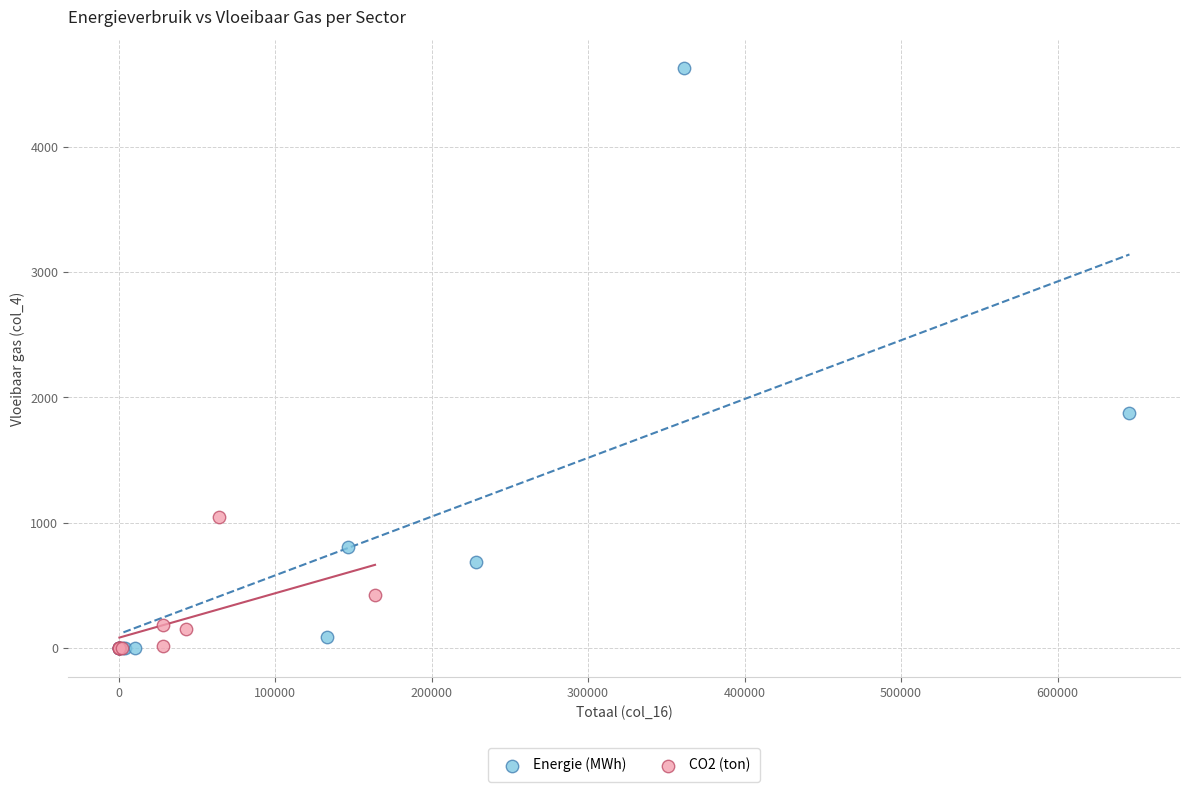

Which series has the largest Y range (max minus min)?

Energie (MWh)